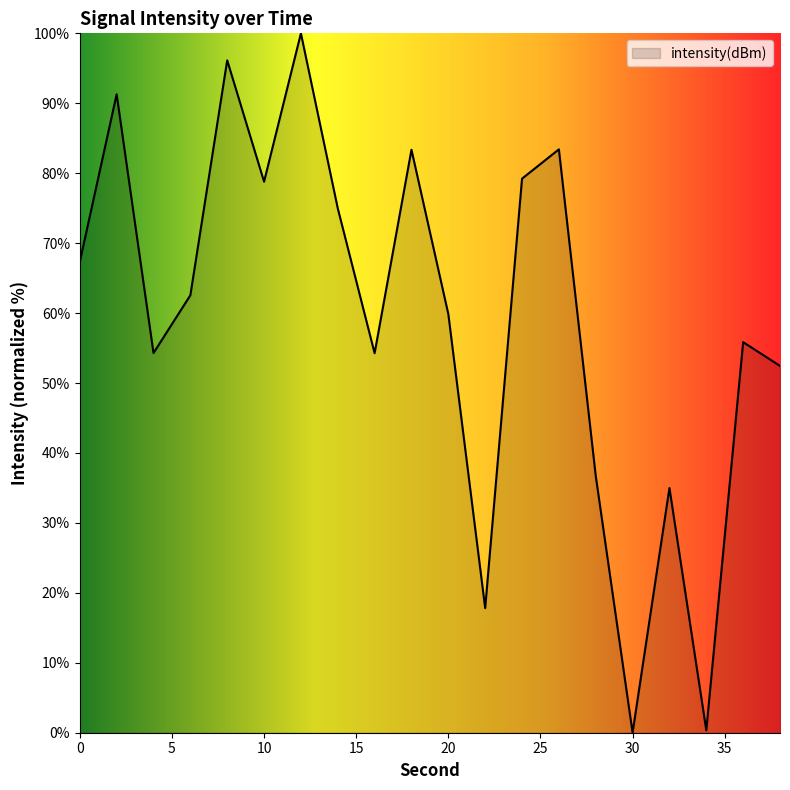

What is the greatest value displayed?

100.0